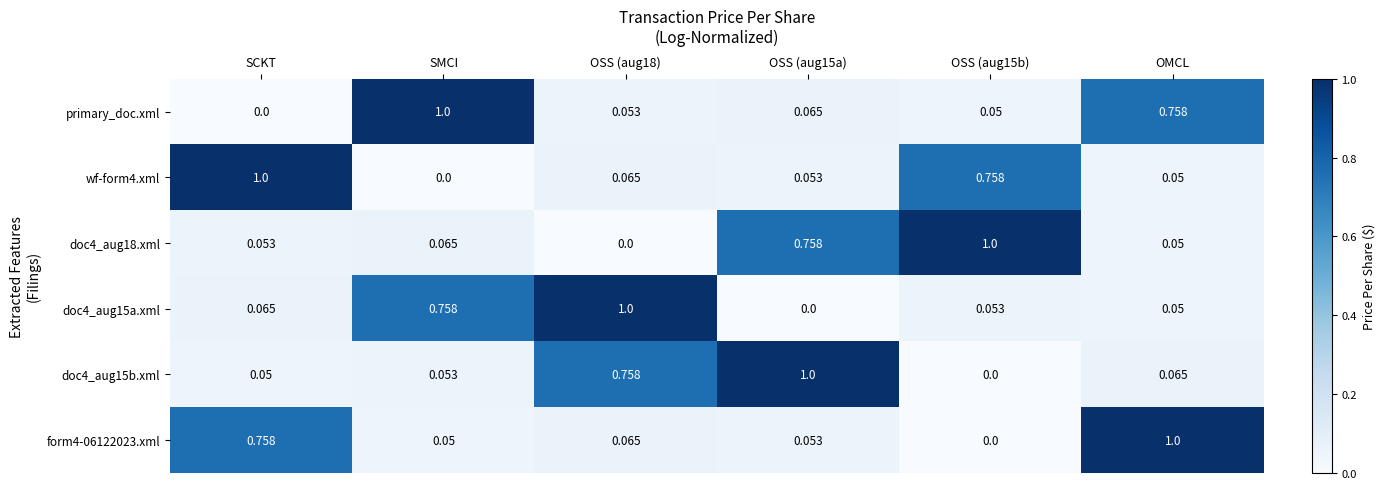

Is the value of primary_doc.xml at SCKT greater than the value of form4-06122023.xml at OSS (aug18)?

No